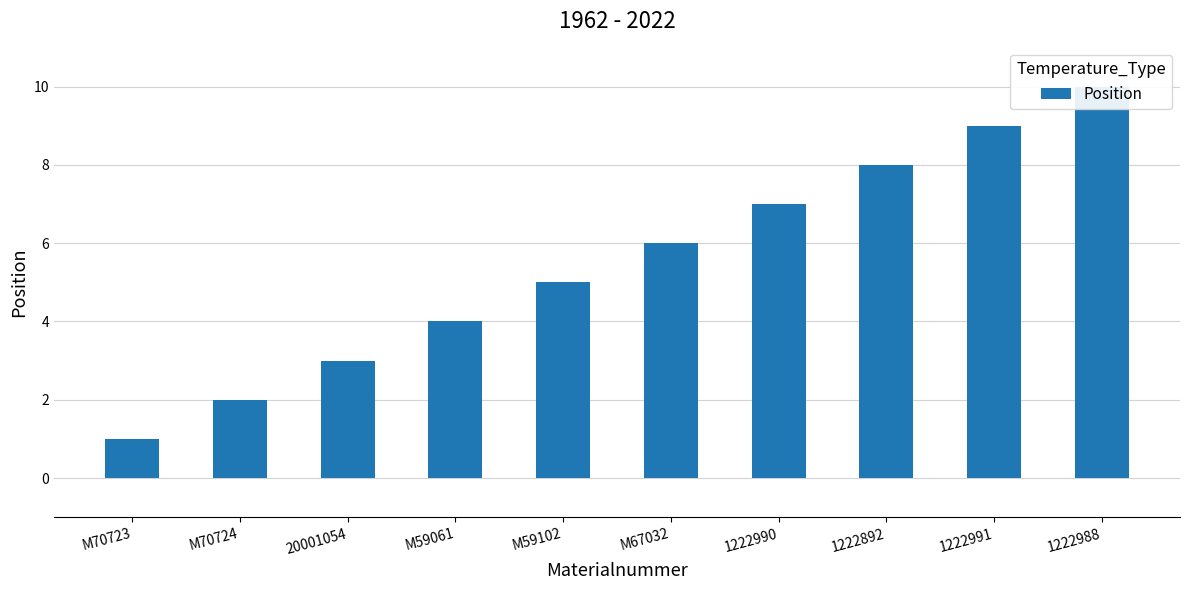

What is the sum of the values at M70724 and 20001054?

5